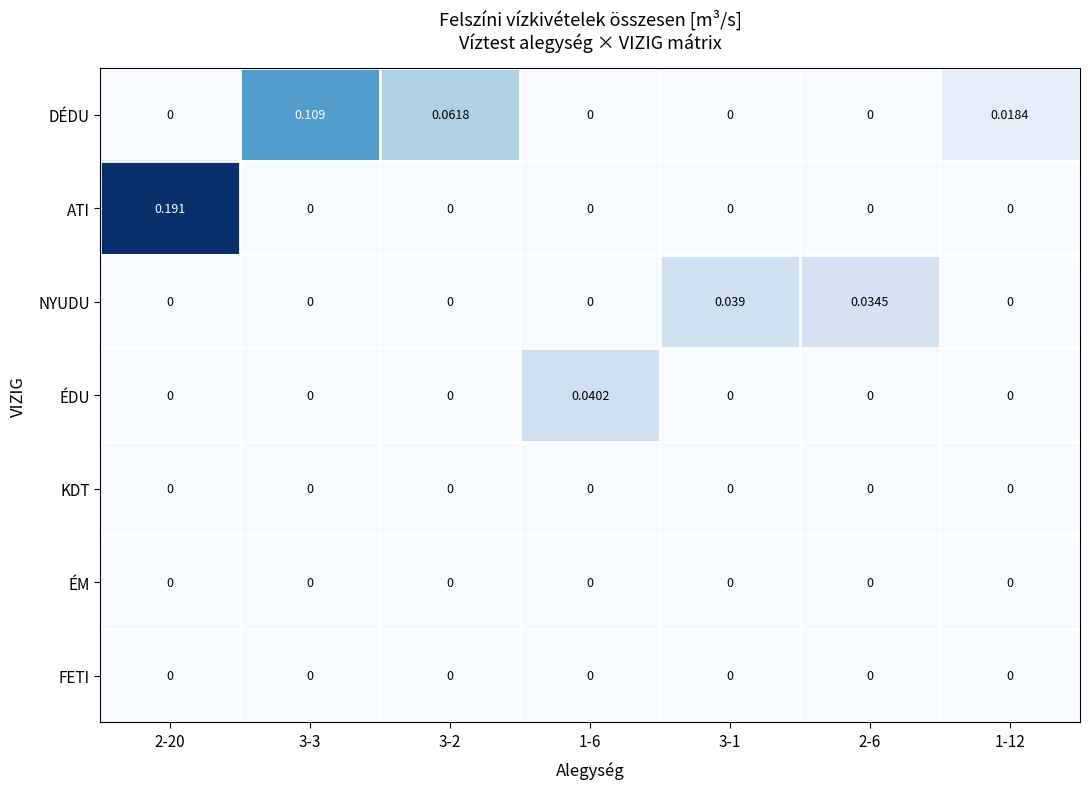

Which series has the largest total across all categories?

ATI